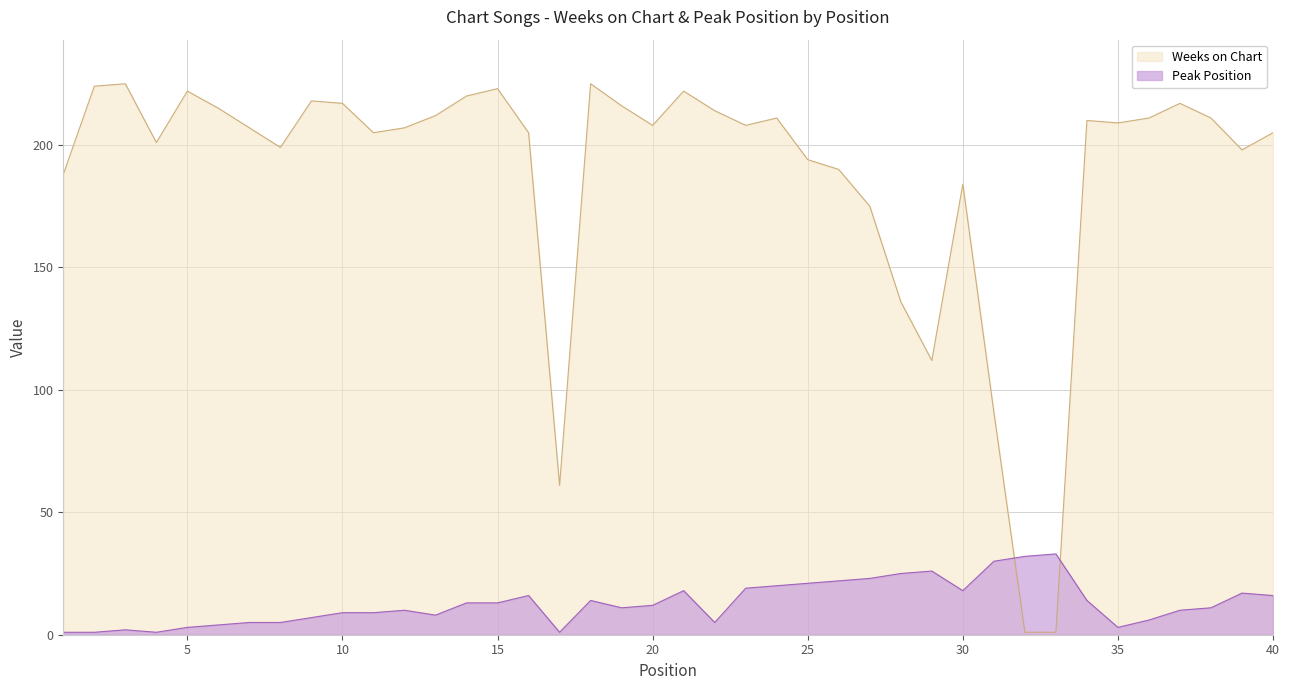

Does the chart display data point markers on the line(s)?

No